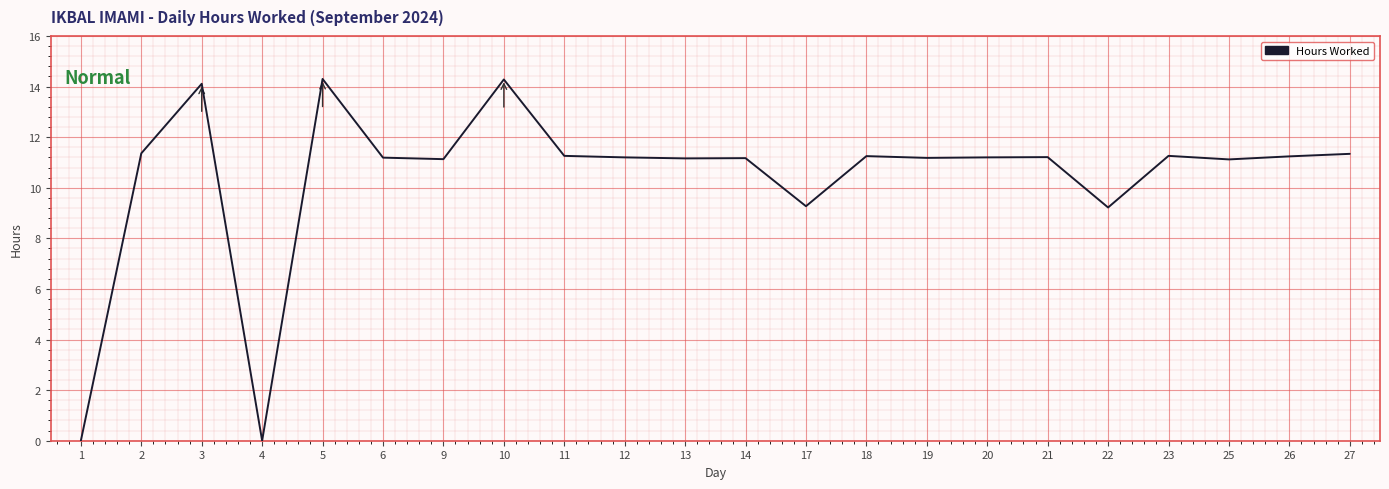

Is it true that the value at 22 is 14.7?

False